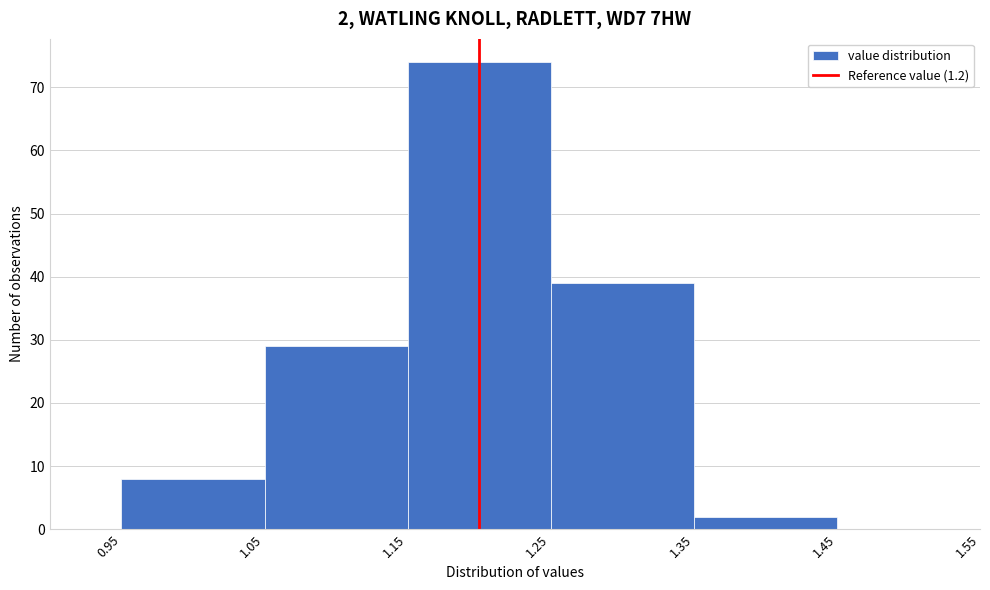

Over which range of the x-axis is the bar tallest?

1.15 to 1.25